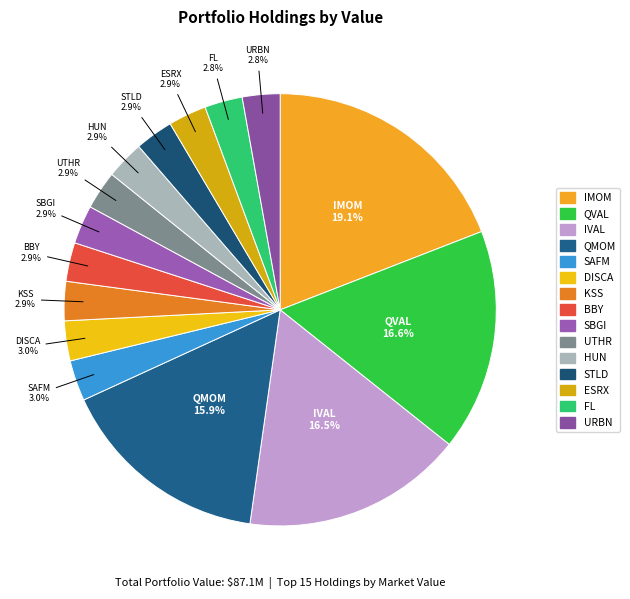

Count the number of slices in the pie.

15